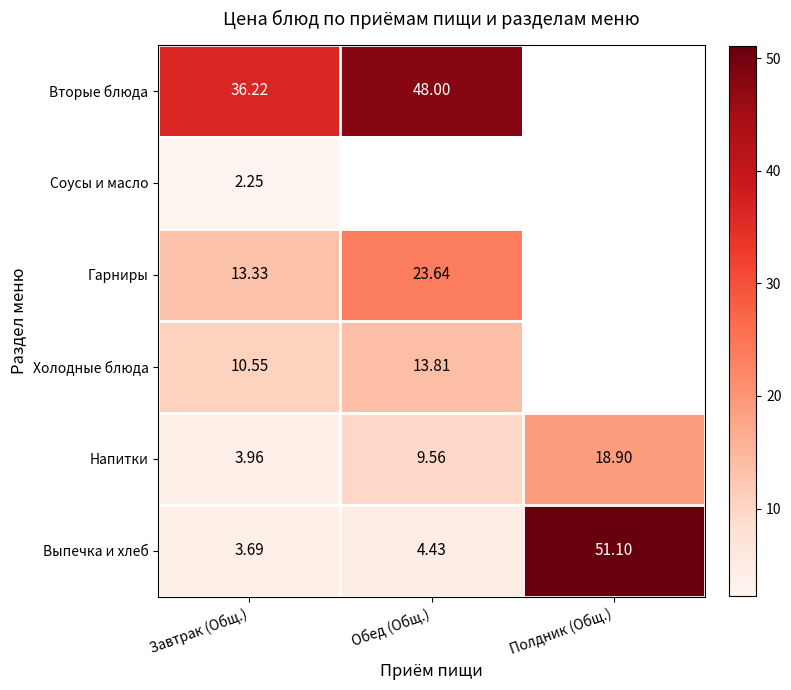

Where does the Выпечка и хлеб series first go above 4?

Обед (Общ.)